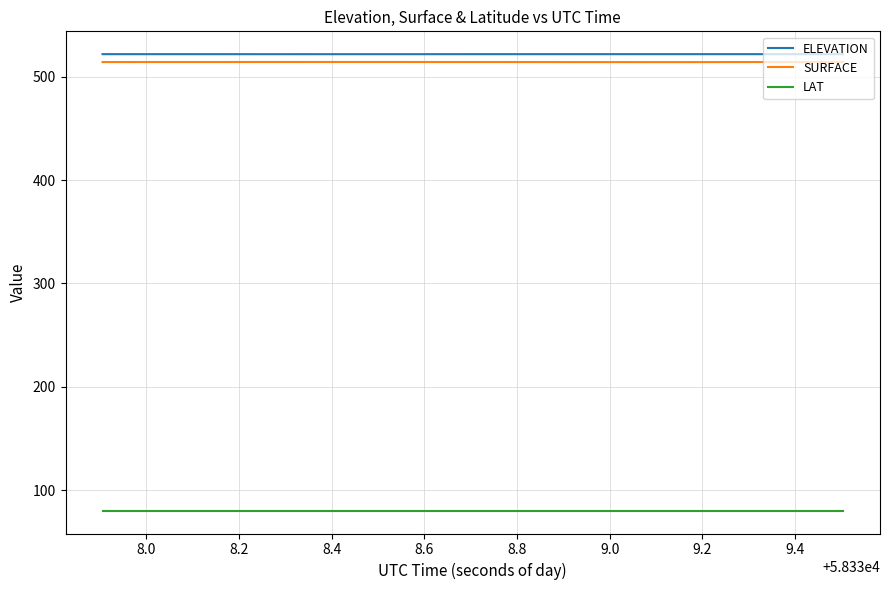

What is the maximum value for SURFACE?

514.2